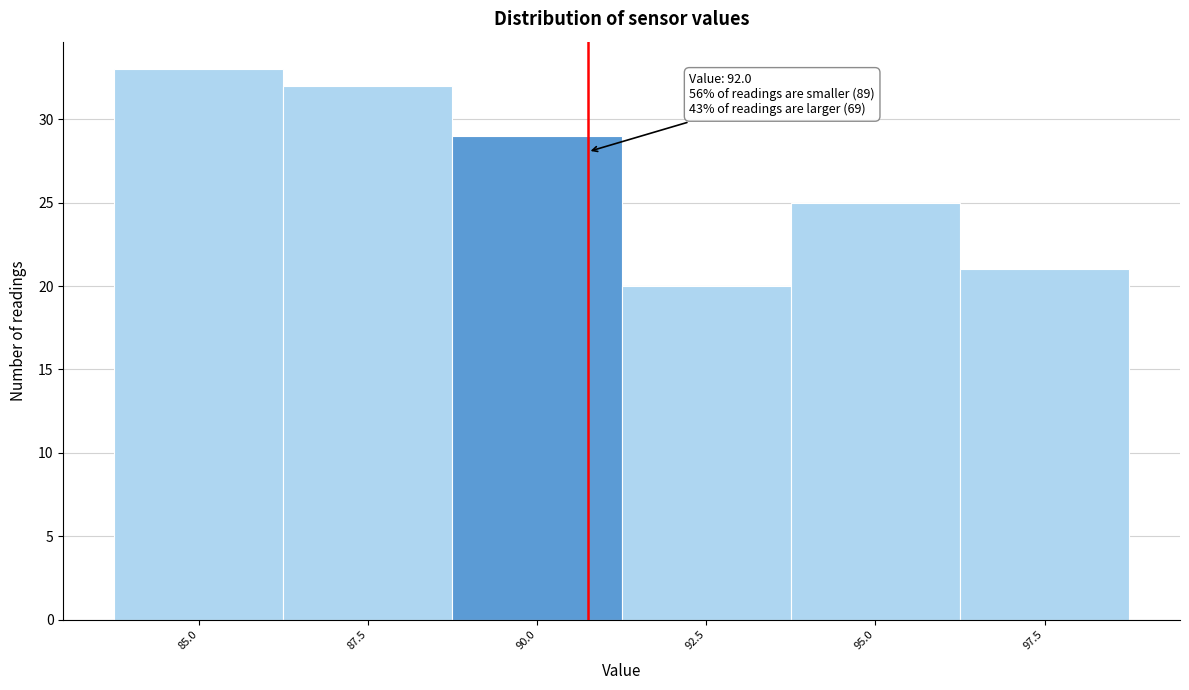

Reading left to right, what are all the values shown in this chart?

33	32	29	20	25	21